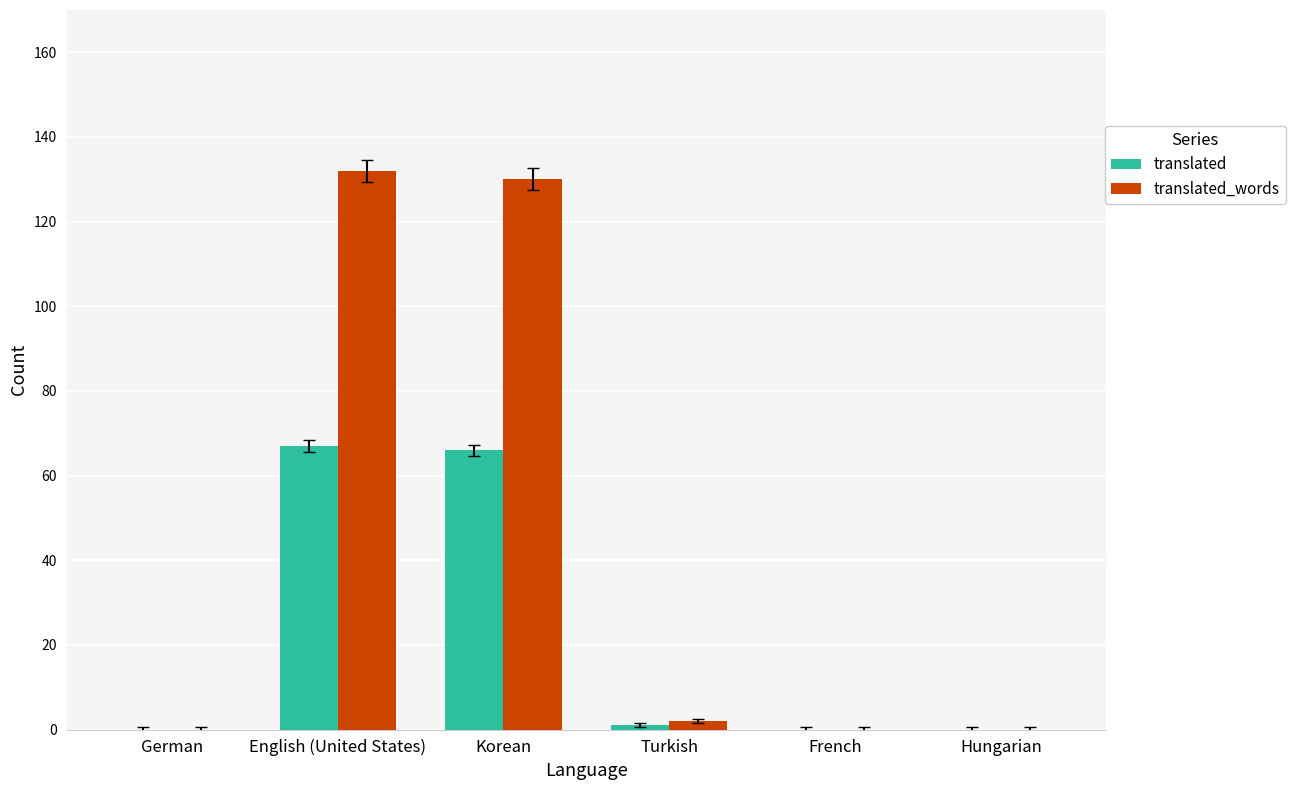

True or false: translated has a value of 67 at English (United States).

True